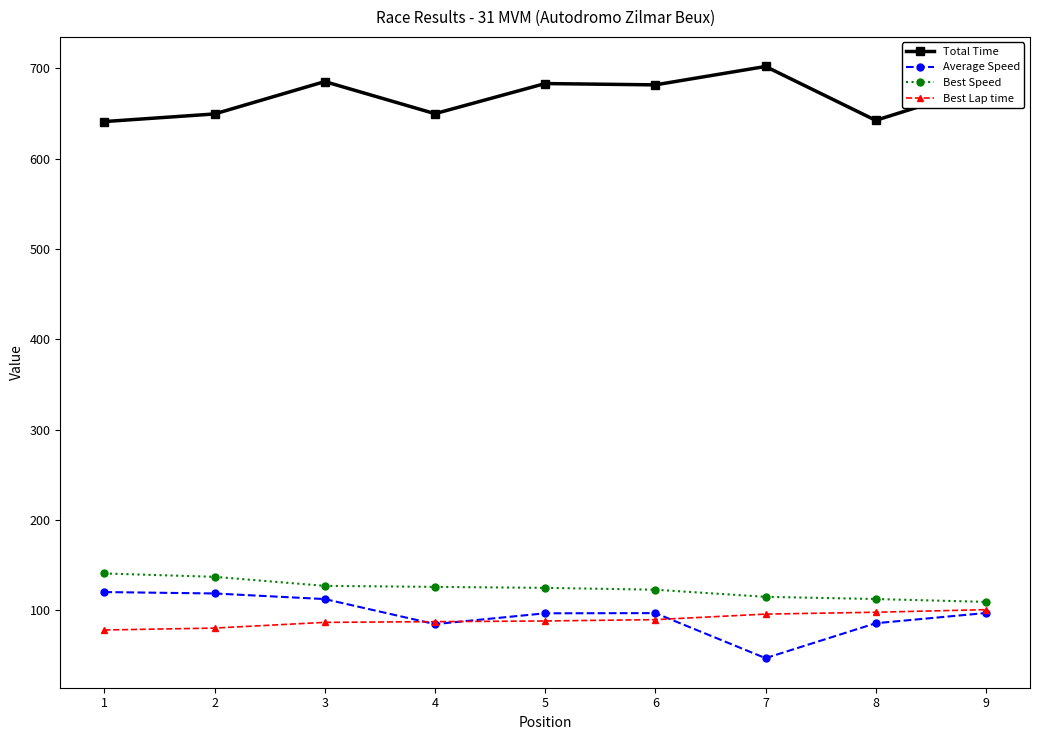

How many data points in Total Time are above 680?

5